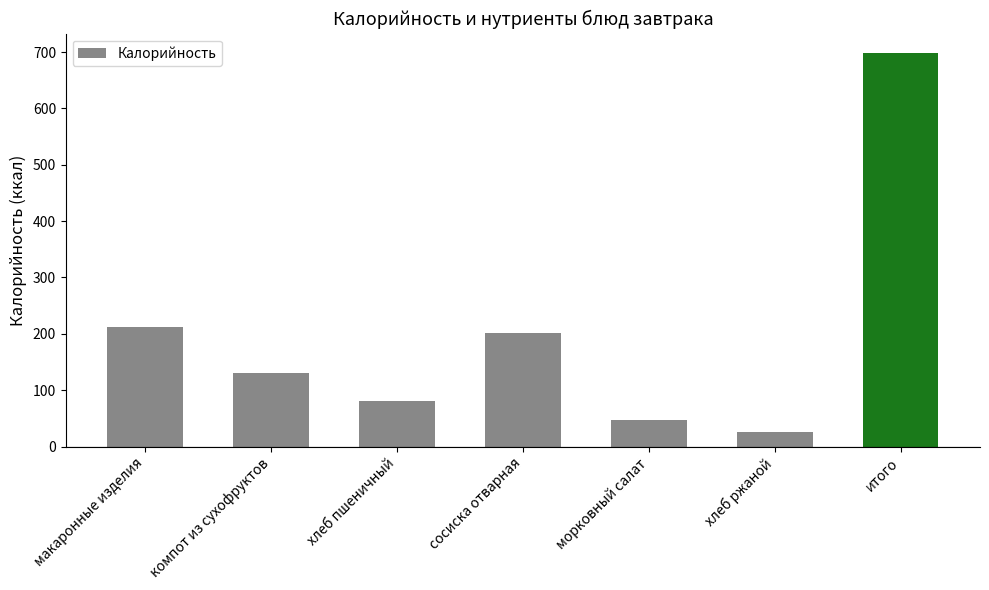

How many categories are shown in the chart?

7